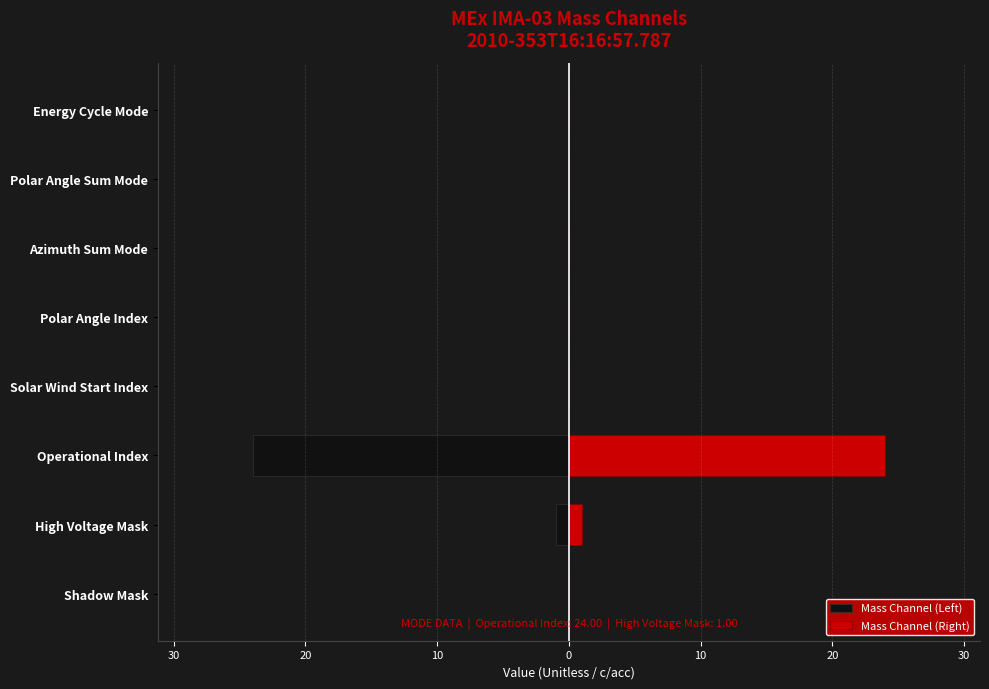

Rank the series by their average value, from highest to lowest.

Mass Channel (Right), Mass Channel (Left)